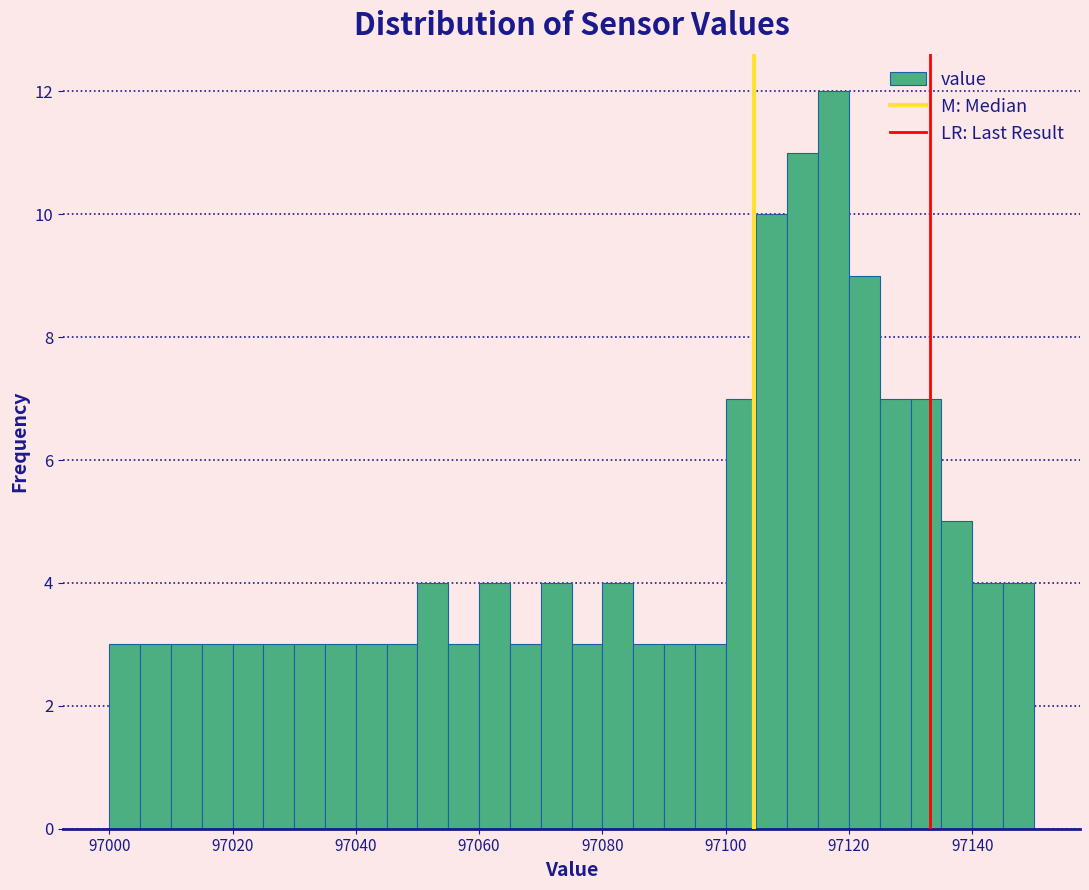

Around what value on the x-axis is the tallest bar? Give the approximate position of its centre, as read against the axis.

97118